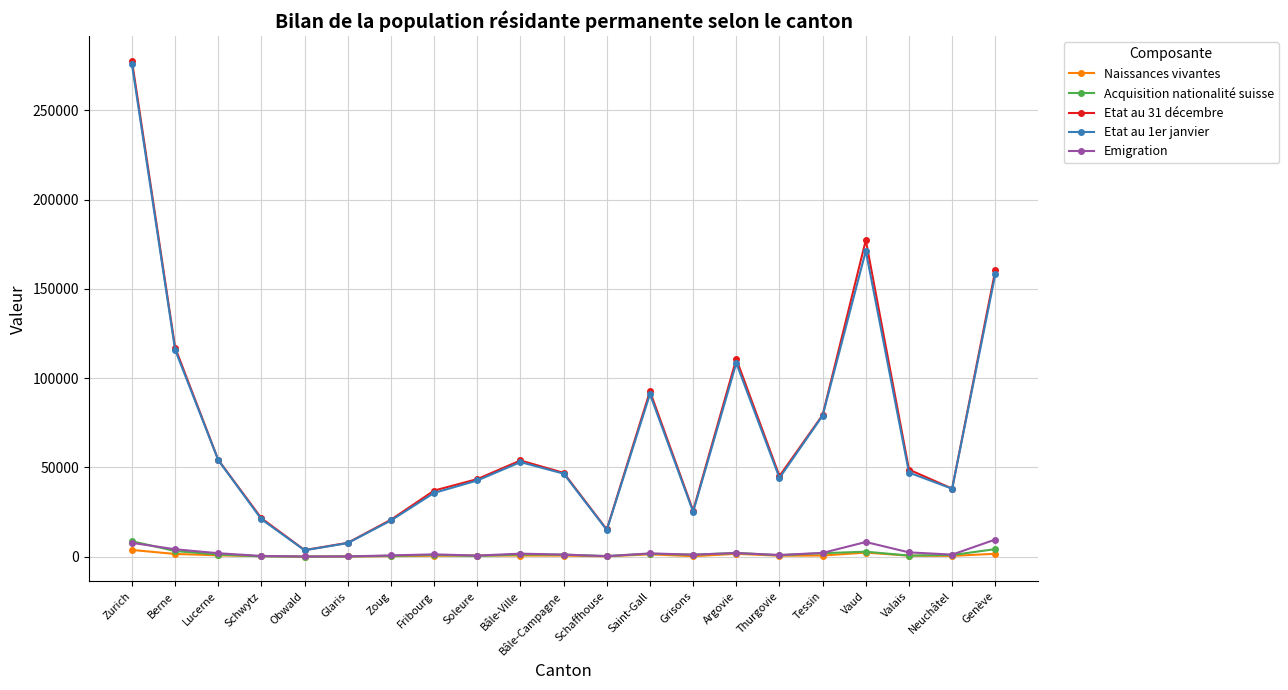

What is the average value of the Emigration series?

2393